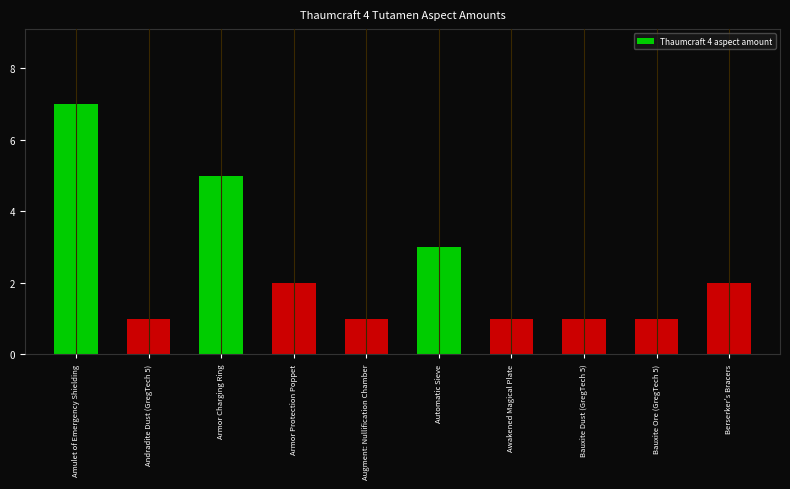

What position from the right is Bauxite Dust (GregTech 5)?

3